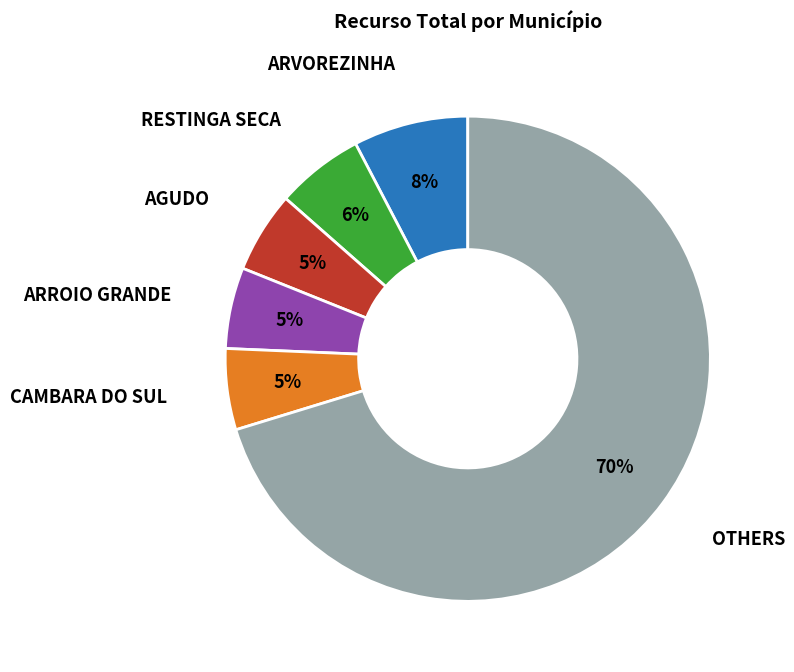

Is there a majority slice in this chart?

Yes